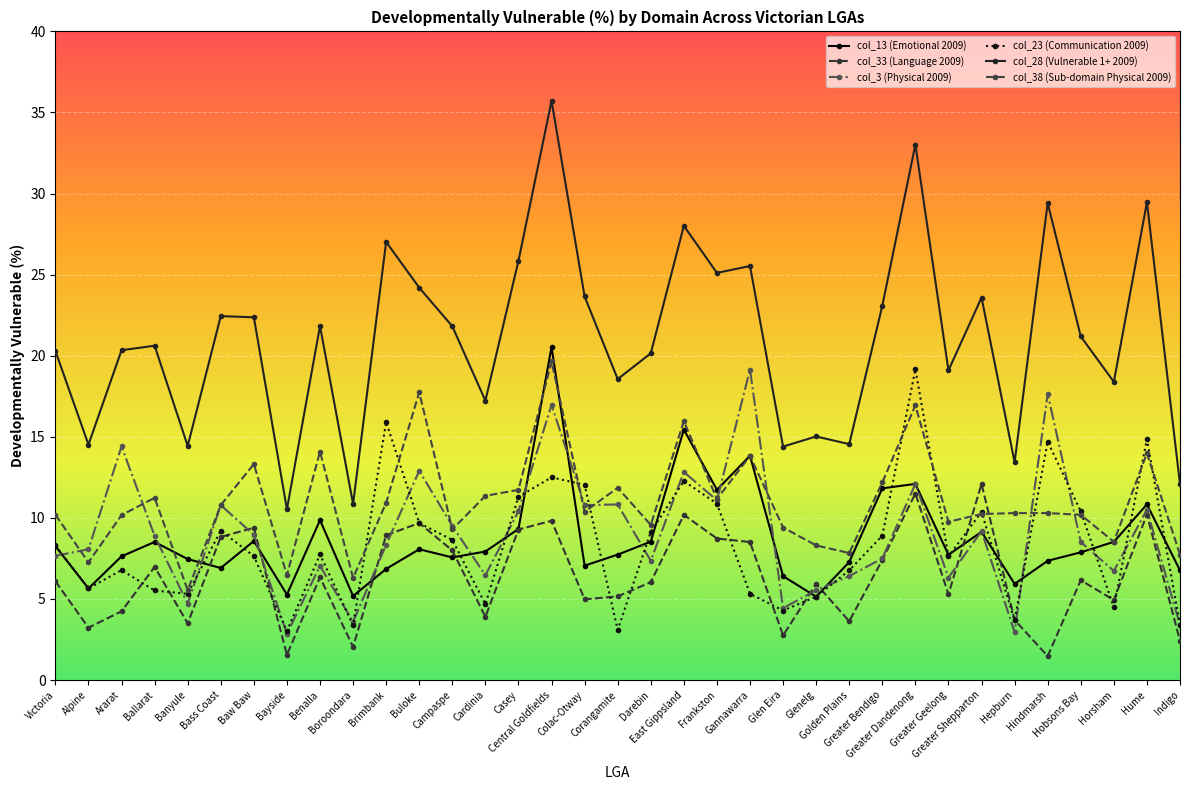

What is the label of the 34th point from the right?

Alpine